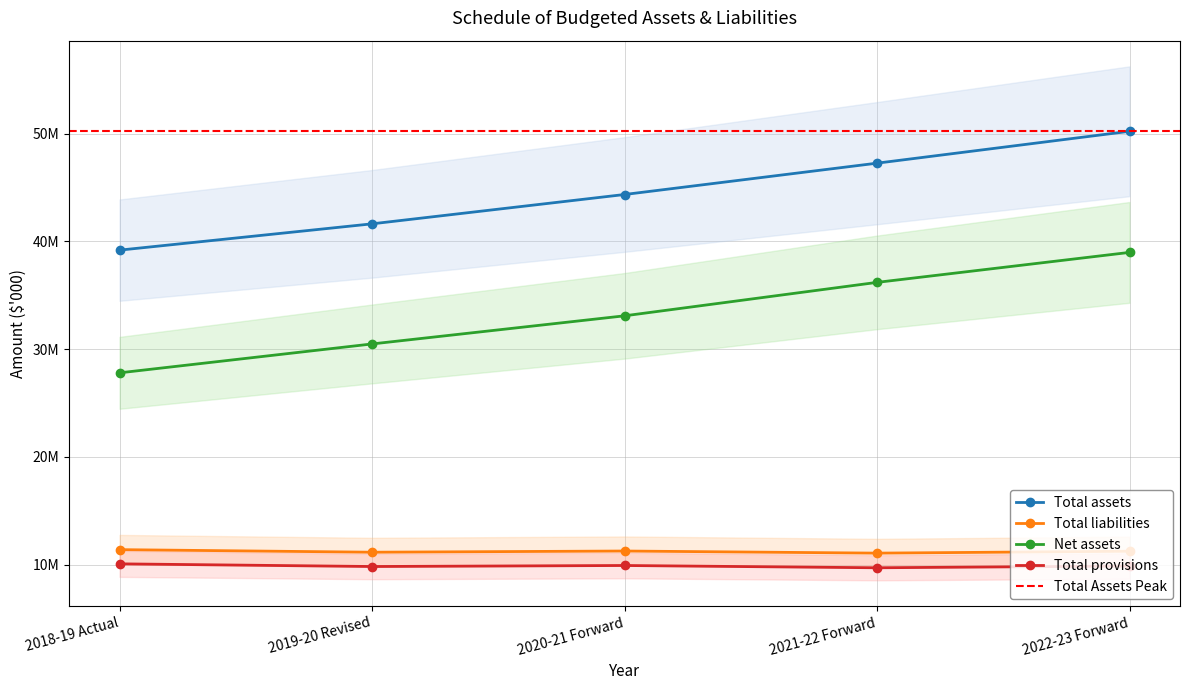

True or false: Total assets has a value of 50230870 at 2022-23 Forward.

True